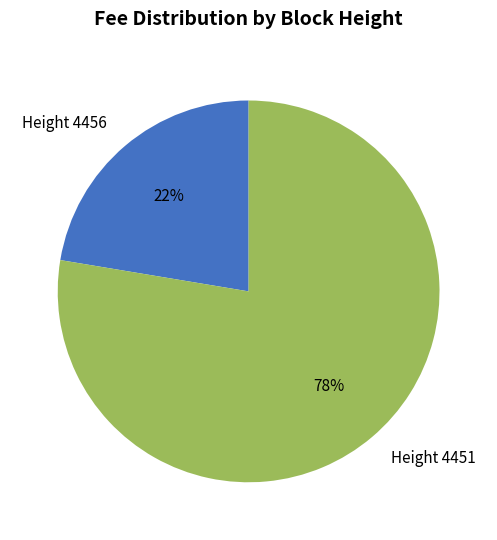

Is it true that Height 4456 is 12% of the pie?

False